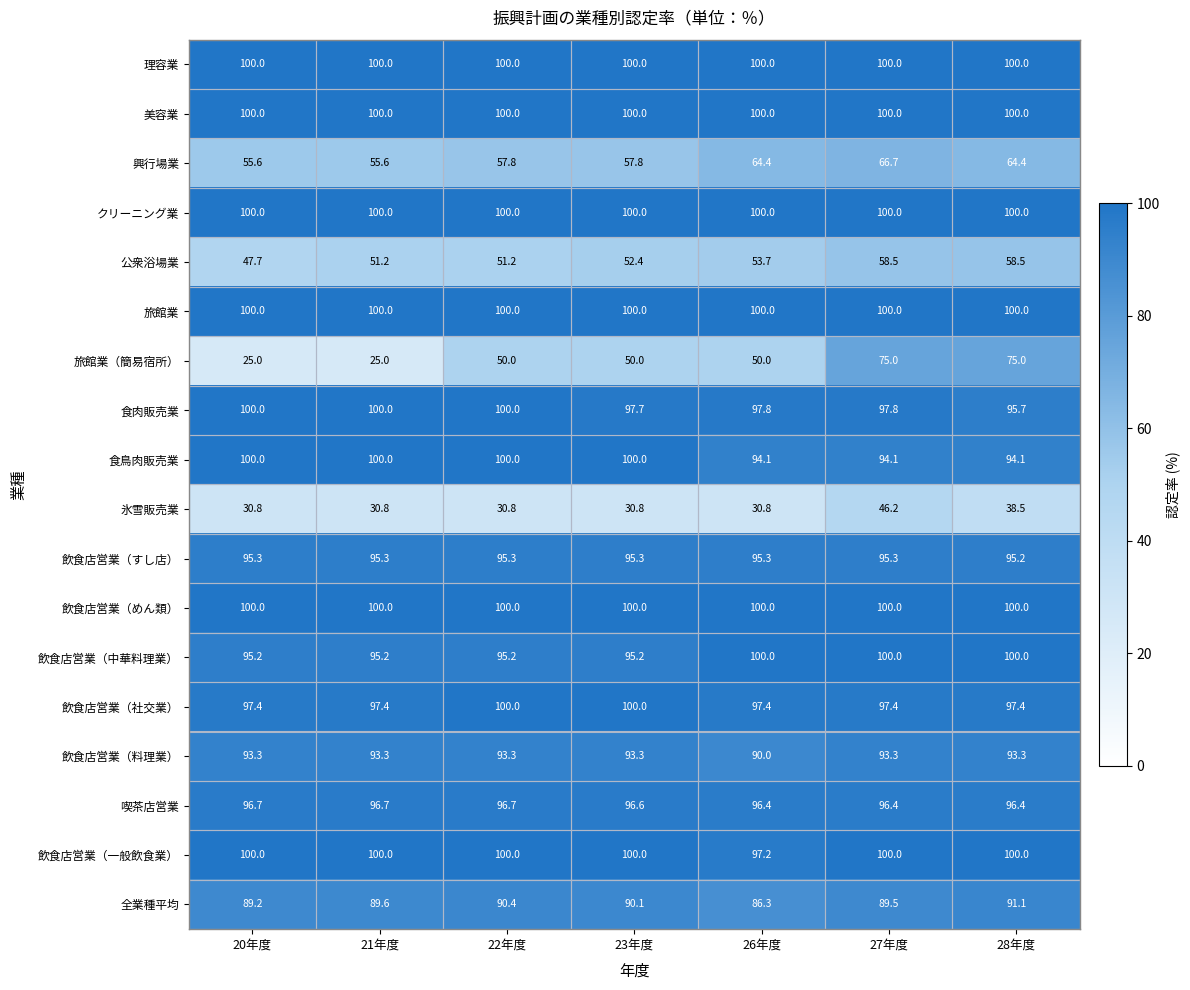

What is the highest value of the 氷雪販売業 series?

46.2